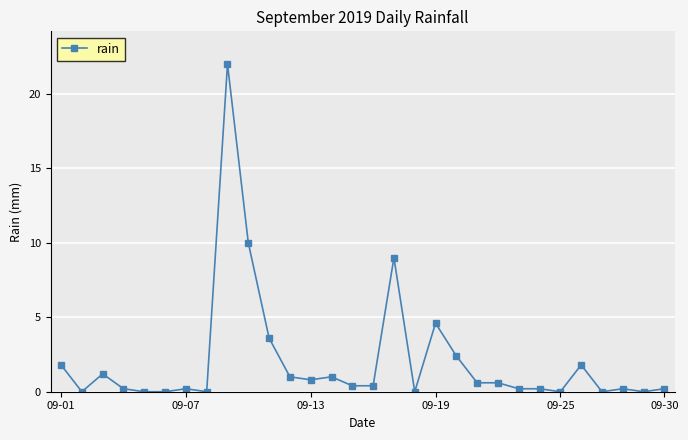

What is the value of the 15th point from the left?

0.4